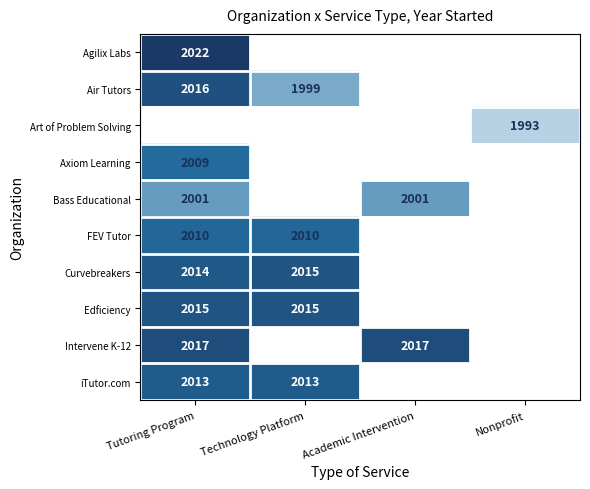

Is the value of Intervene K-12 at Academic Intervention greater than the value of Air Tutors at Tutoring Program?

Yes